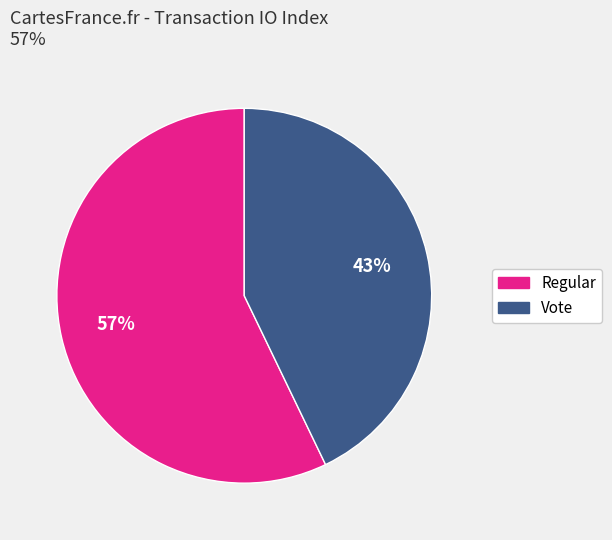

Which slice is the smallest?

Vote